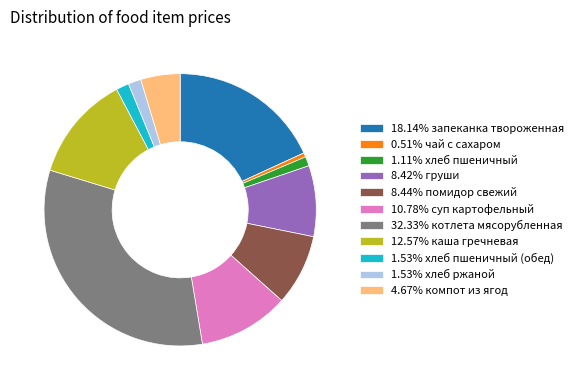

Is there any slice that represents more than half of the pie?

No